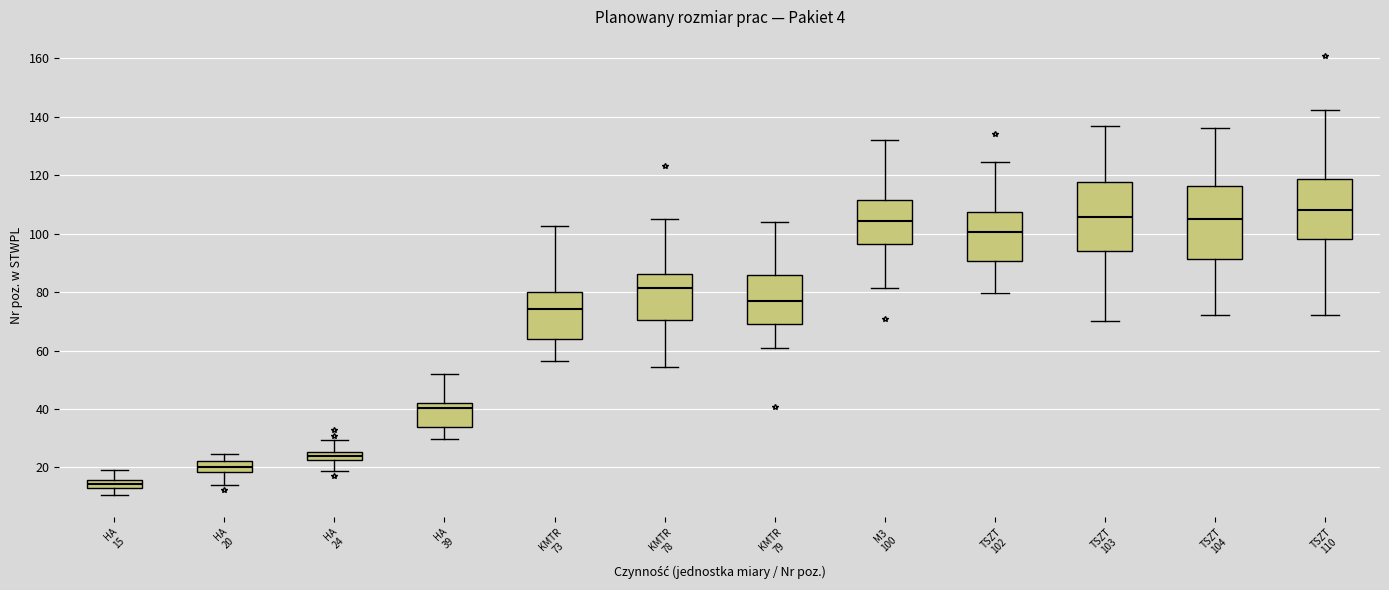

Which box's median line is the lowest?

HA 15